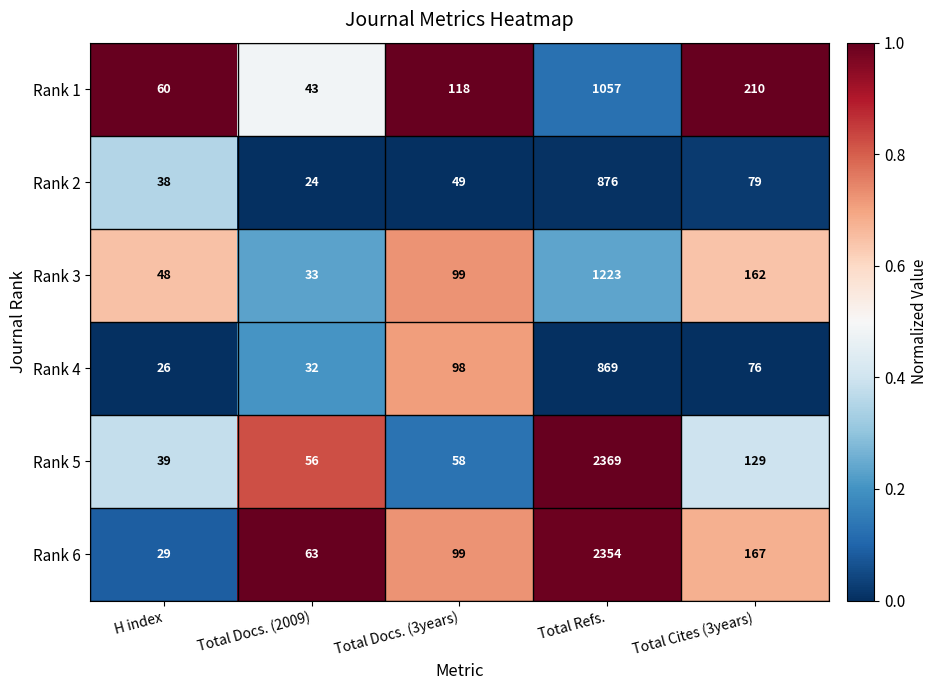

Which series has the largest total across all categories?

Rank 6